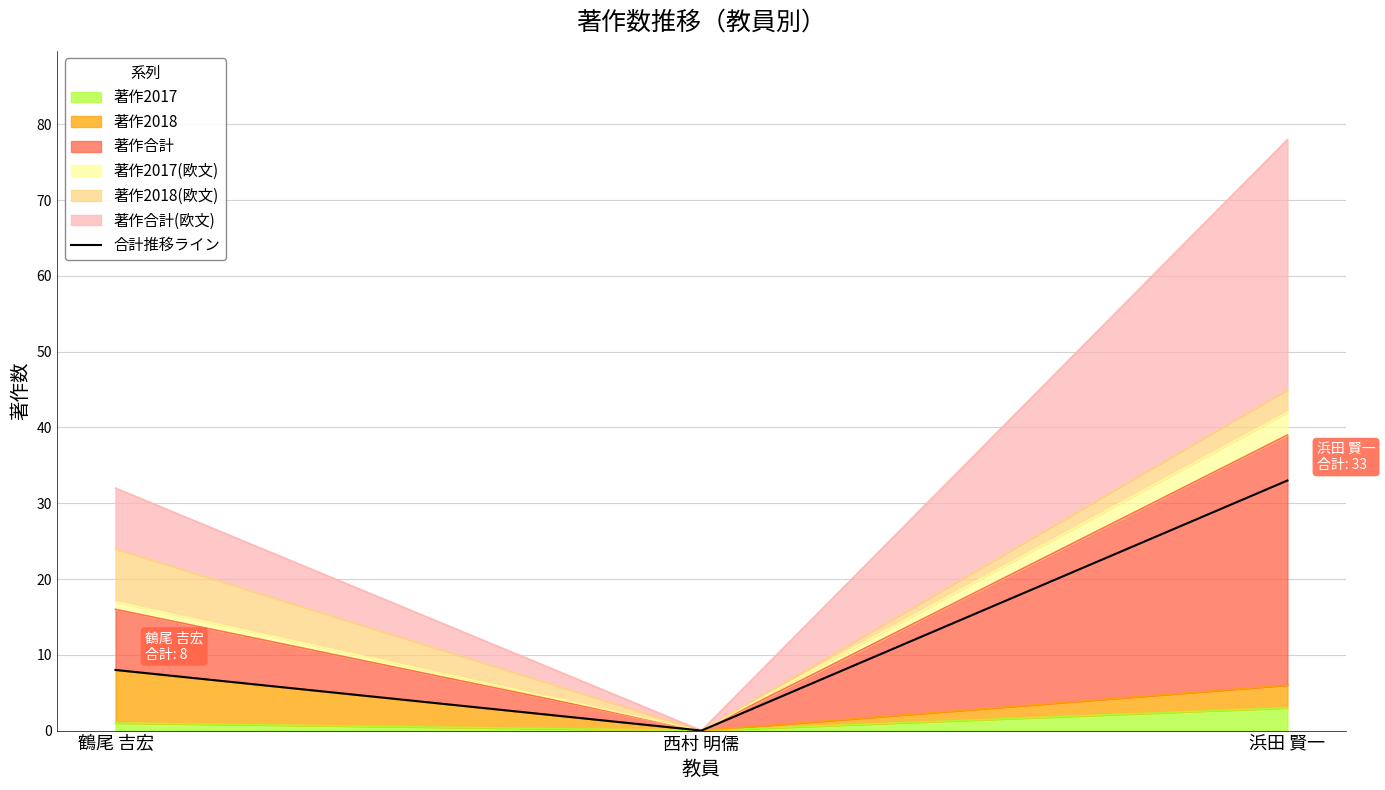

Which label corresponds to the largest value in the chart?

浜田 賢一